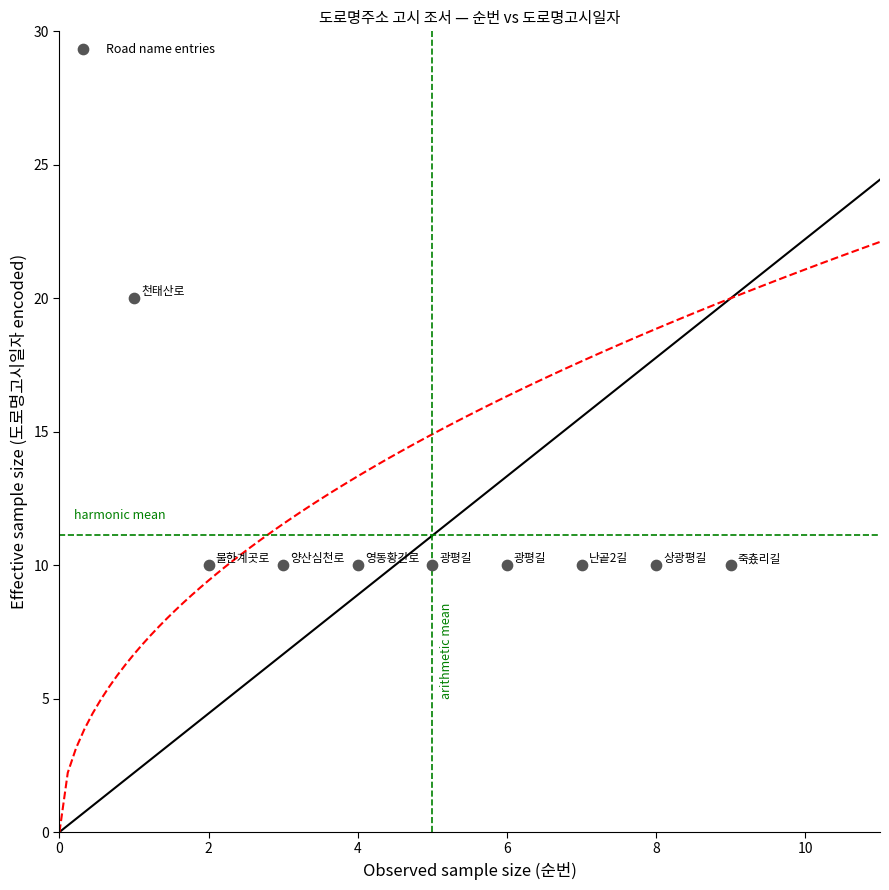

What is the range of X values (max minus min)?

8